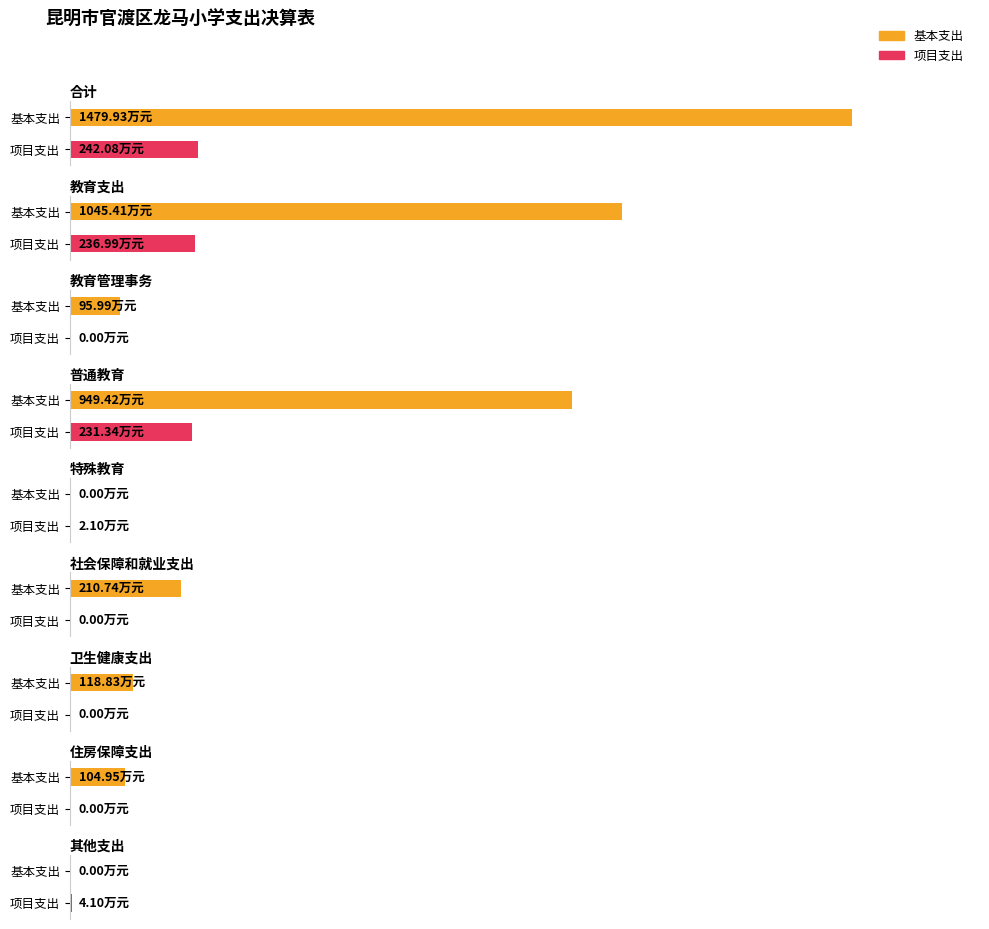

Which label corresponds to the smallest value in the chart?

特殊教育